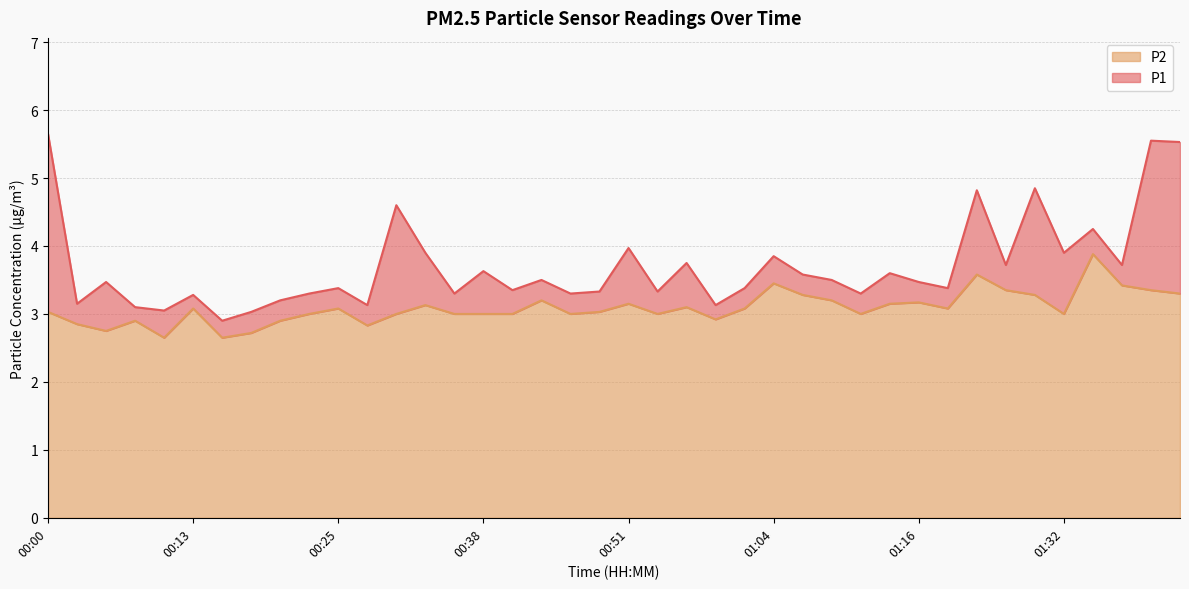

Rank the series by their average value, from highest to lowest.

P1, P2